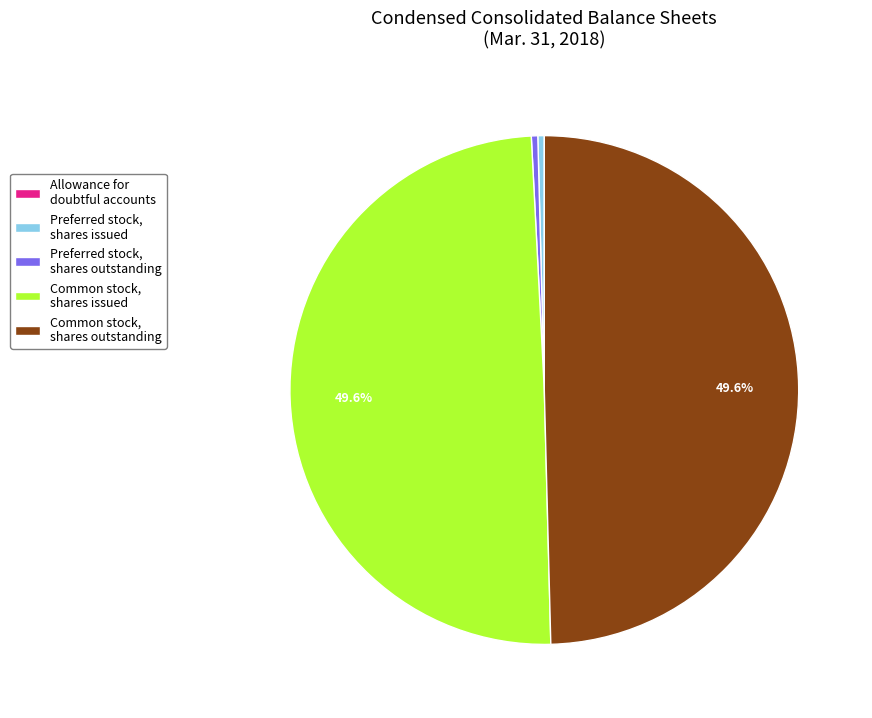

Is the sum of Common stock, shares issued and Common stock, shares outstanding greater than half?

Yes